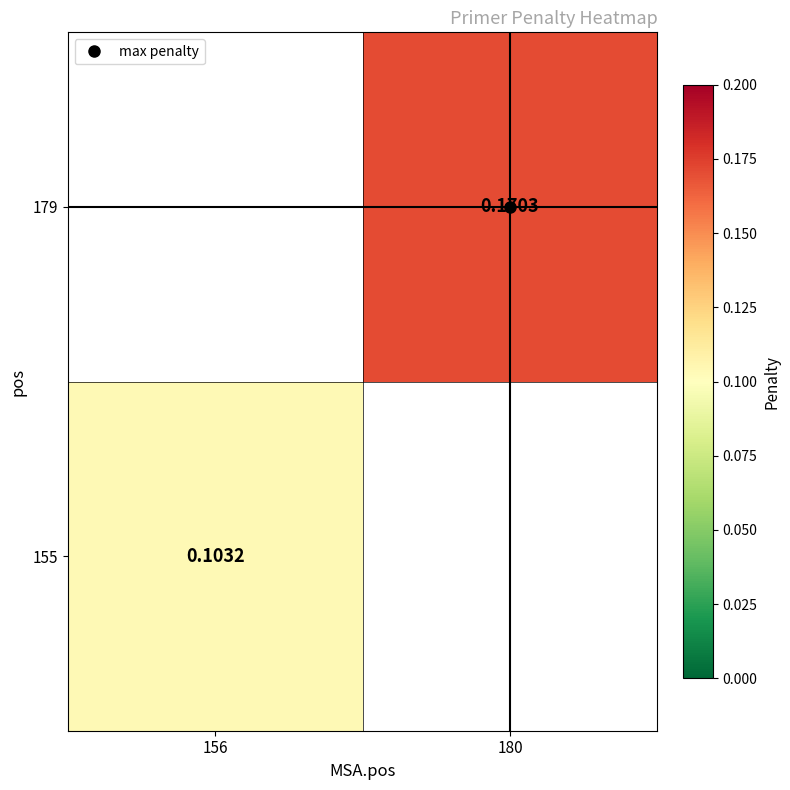

At how many categories does at least one series exceed 0?

2